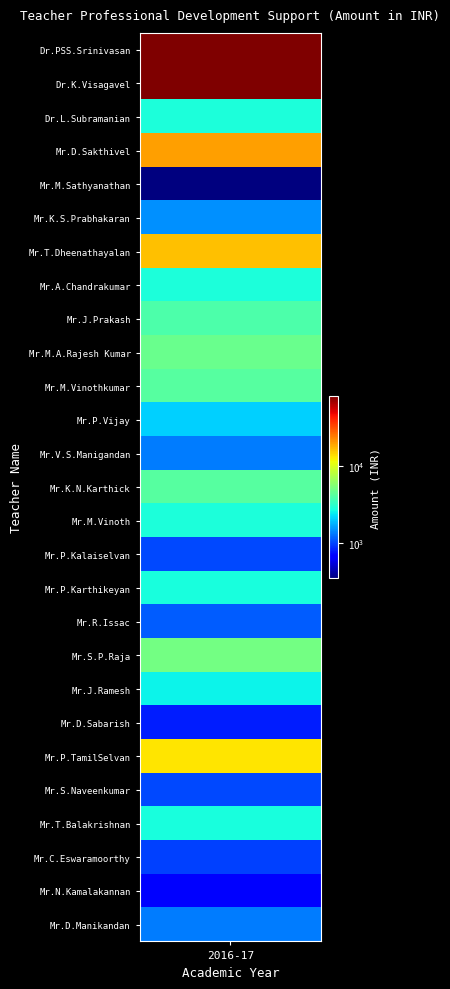

The value at 2016-17_Mr.P.Karthikeyan is 4735.3. True or false?

False